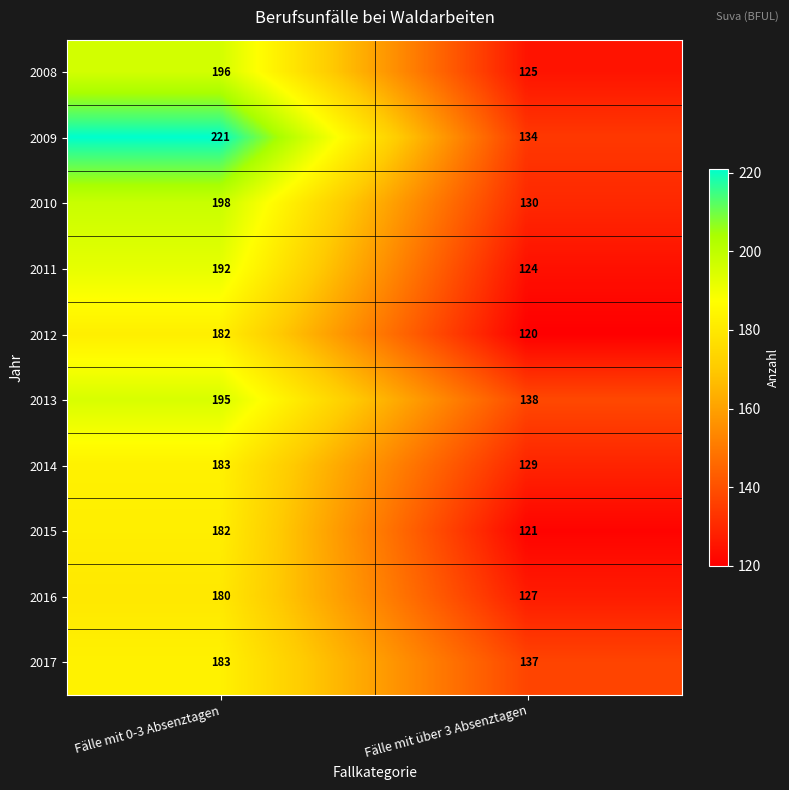

Reading right to left, transcribe all the data shown in this chart.

2008: 125	196
2009: 134	221
2010: 130	198
2011: 124	192
2012: 120	182
2013: 138	195
2014: 129	183
2015: 121	182
2016: 127	180
2017: 137	183